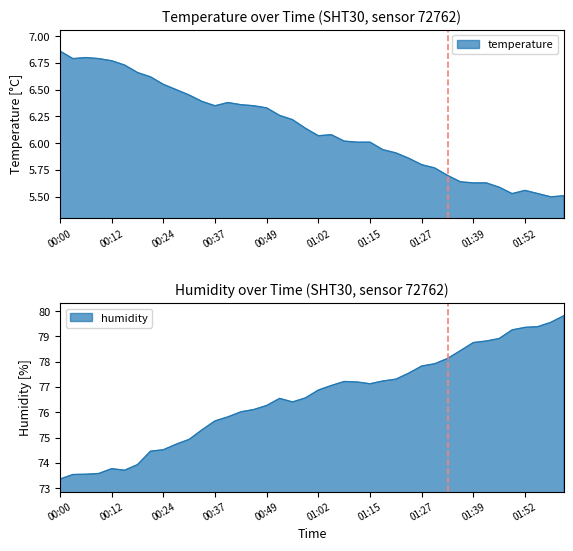

Which category has the lowest value in the temperature series?

01:58